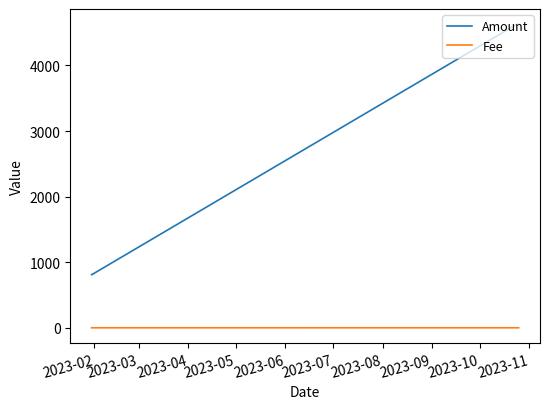

Which series has the largest range (max minus min)?

Amount